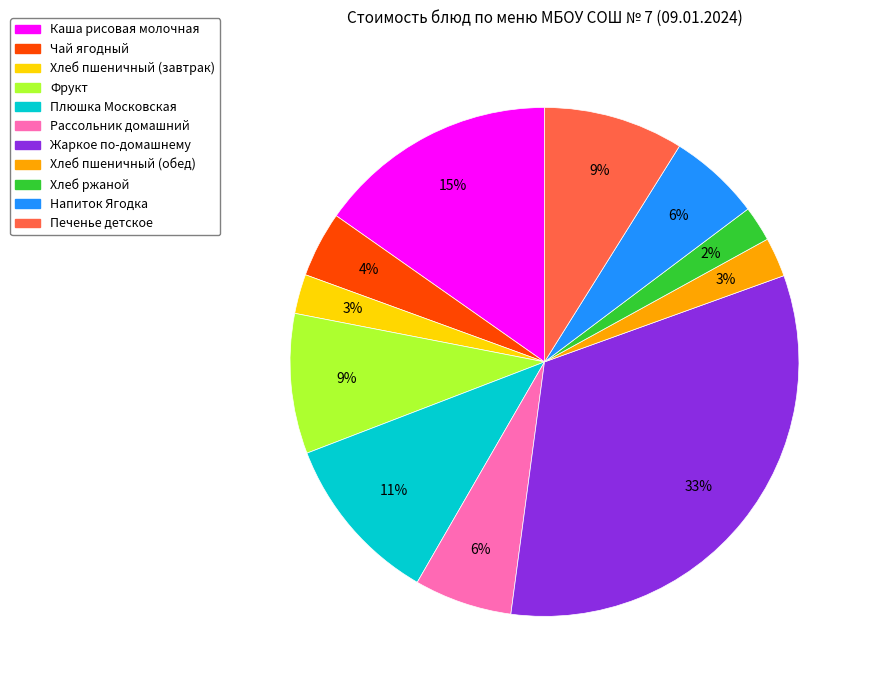

To the nearest percent, what is the average slice percentage?

9%